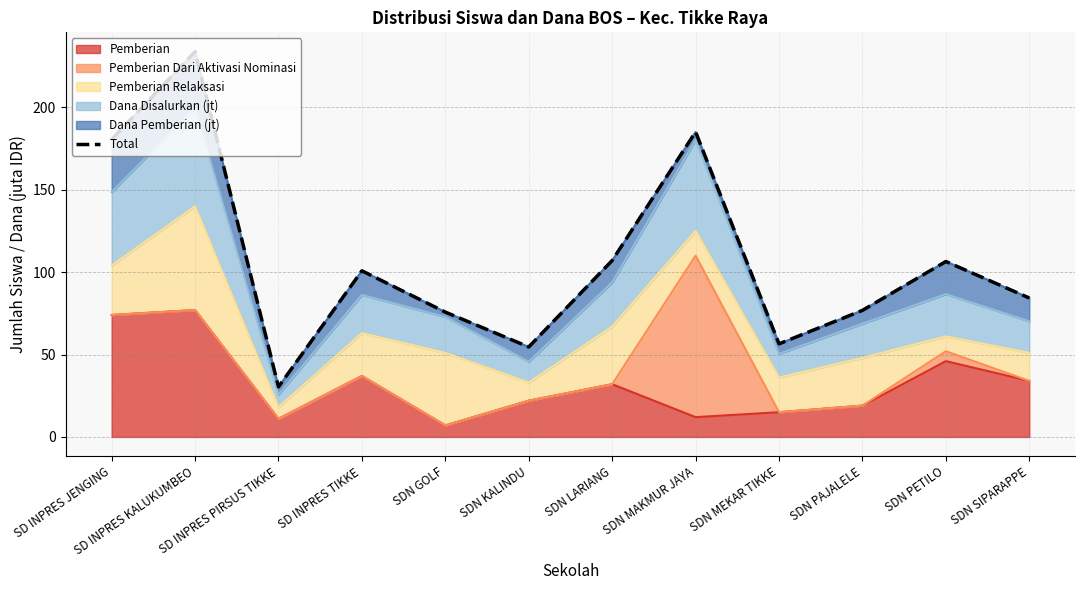

What is the label of the 9th point from the left?

SDN MEKAR TIKKE